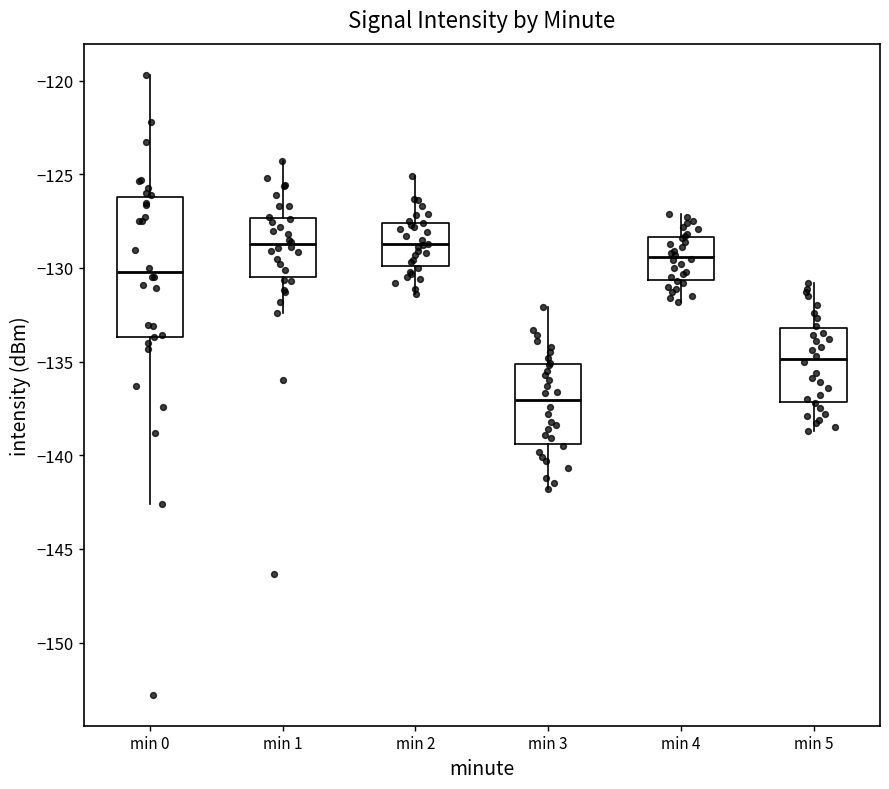

Where is the lower edge of the box for min 2 on the y-axis? The values are not printed on the chart, so give them approximately, as read against the axis.

-130.0